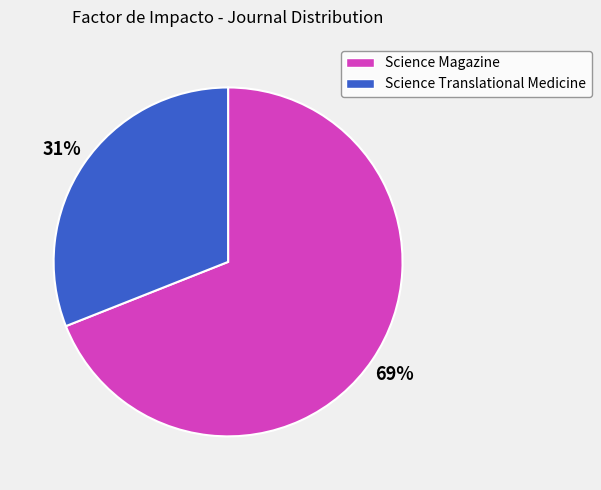

Does Science Translational Medicine represent more than half of the total?

No